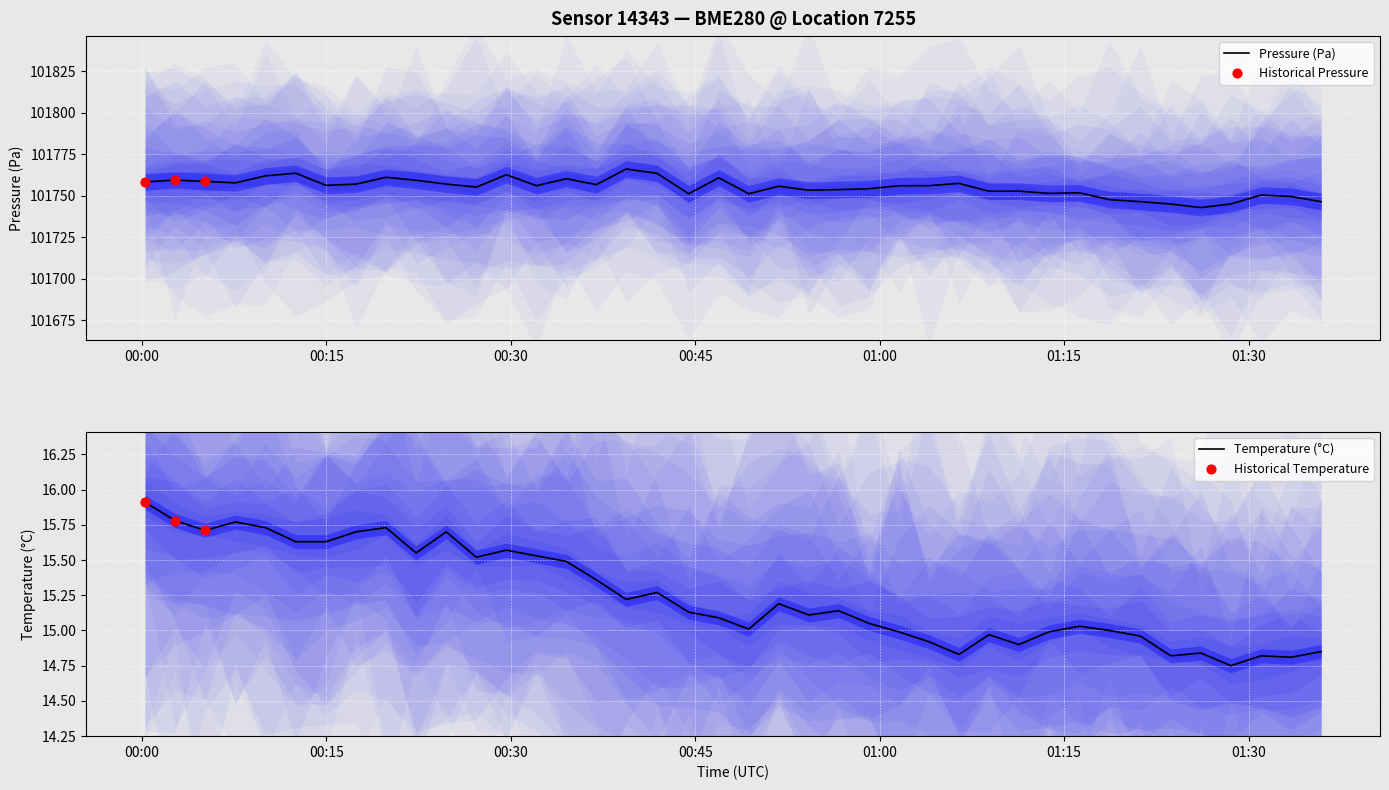

At how many categories does at least one series exceed 26364?

40